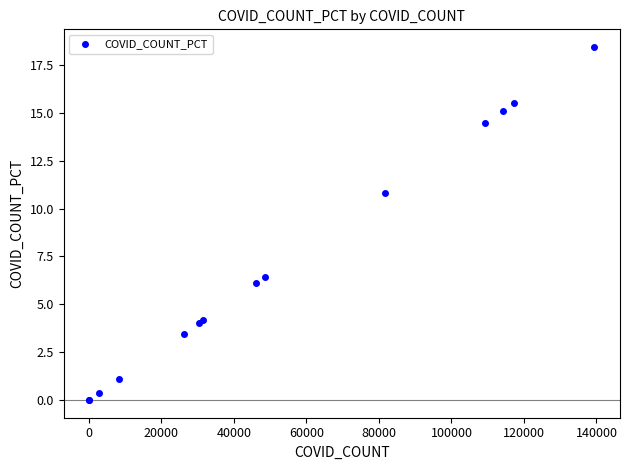

What Y value in the scatter plot is closest to 9?

10.8